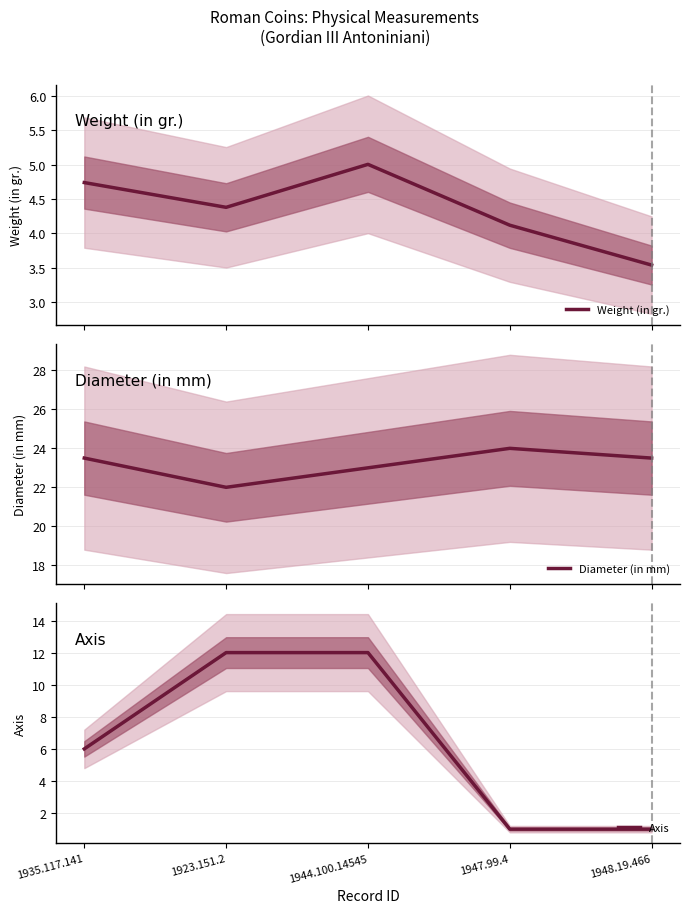

What is the sum of the Diameter (in mm) values at 1923.151.2 and 1944.100.14545?

45.0